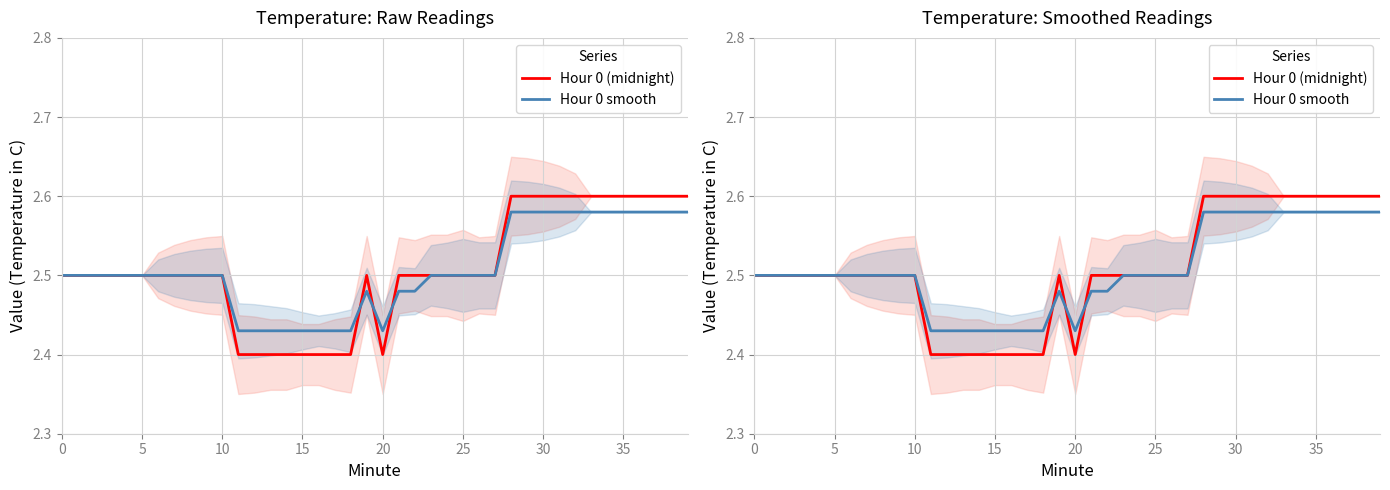

Is it true that Hour 0 smooth equals 4.1 at 12?

False